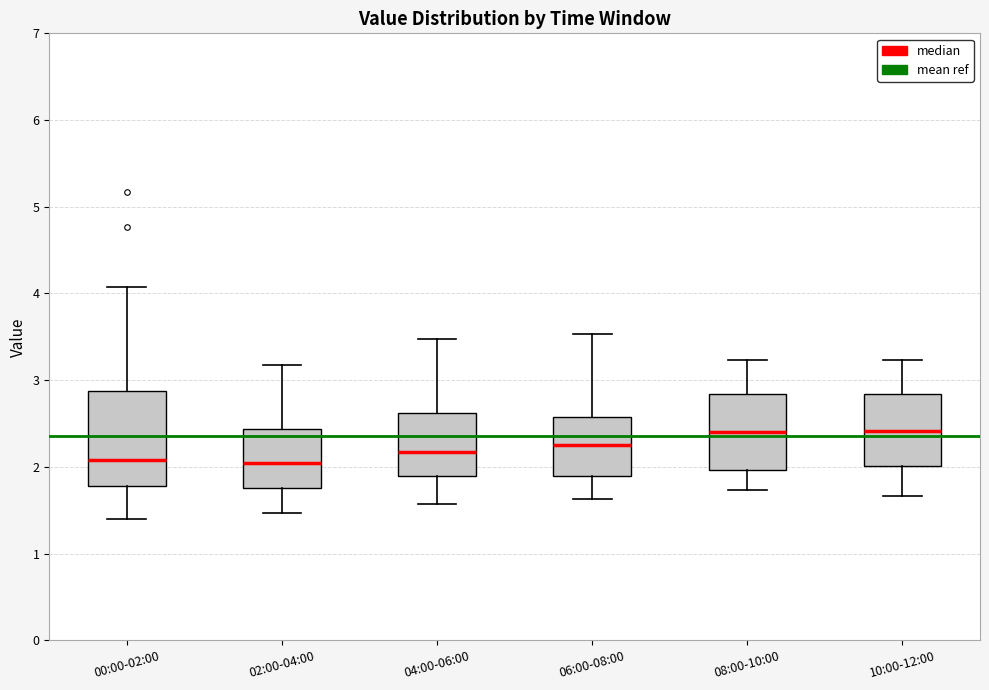

Where does the lower whisker of the box for 00:00-02:00 end on the y-axis? The values are not printed on the chart, so give them approximately, as read against the axis.

1.4